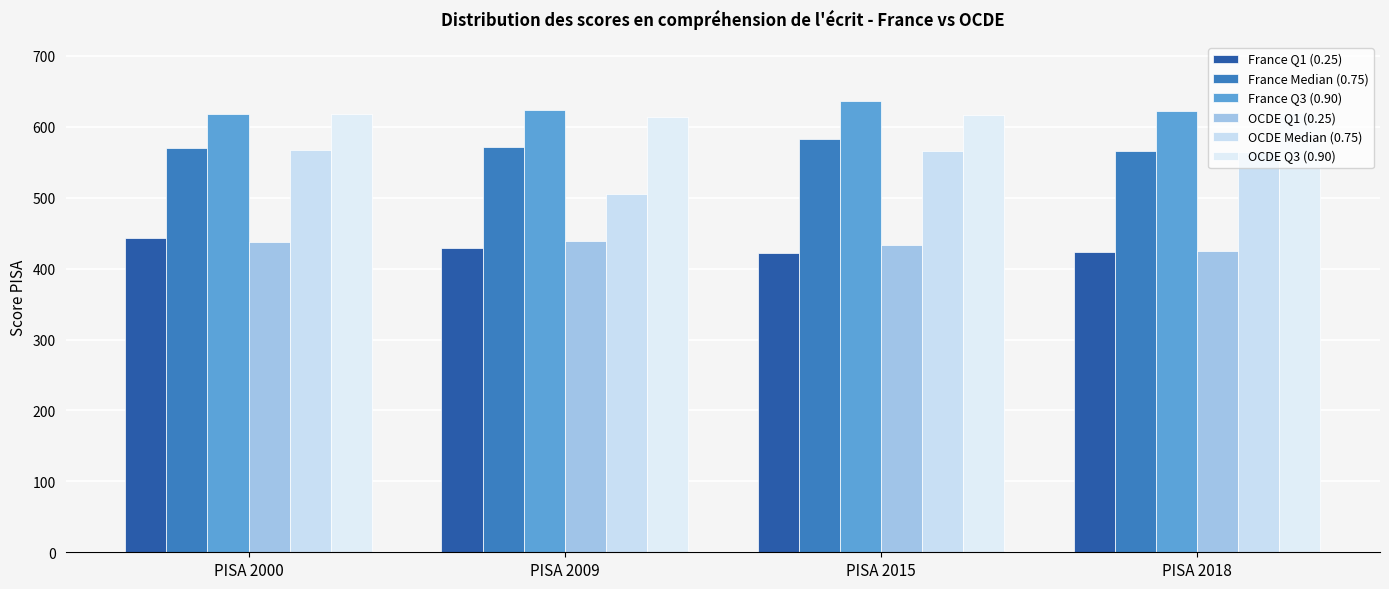

What is the value of the OCDE Q1 (0.25) bar at the 3rd from the left?

433.0